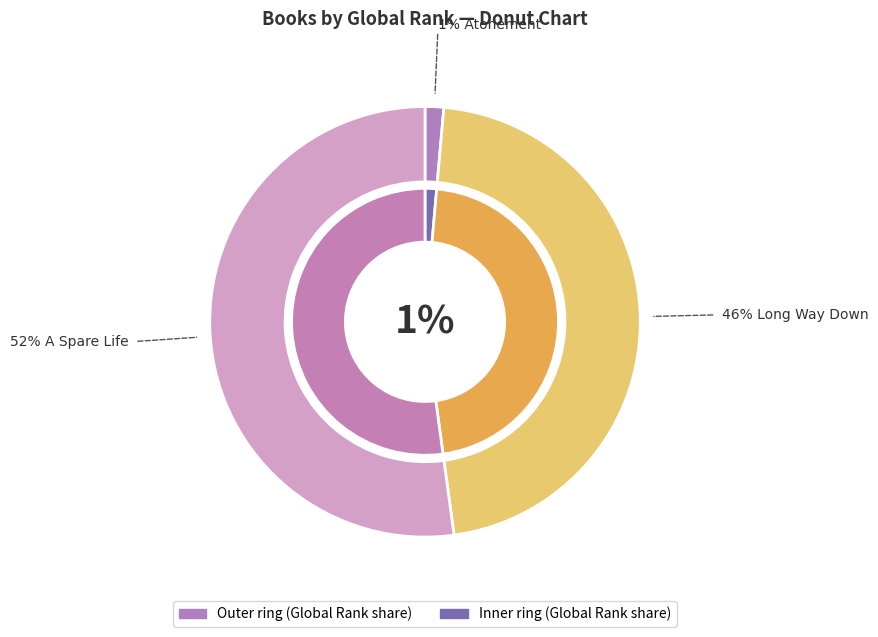

What is the smallest slice in the pie chart?

Atonement